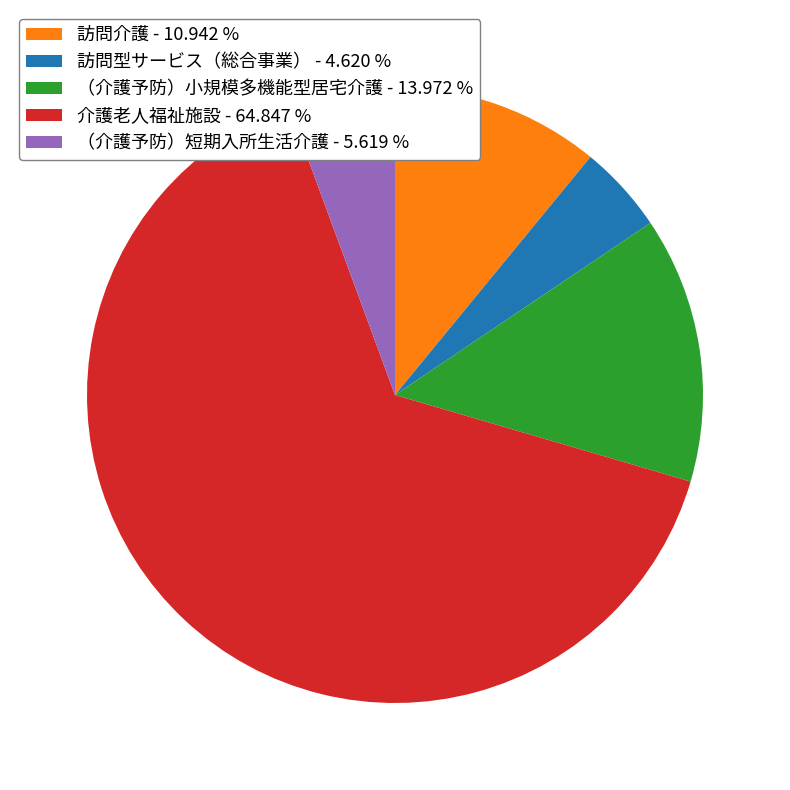

How many segments does this pie chart have?

5